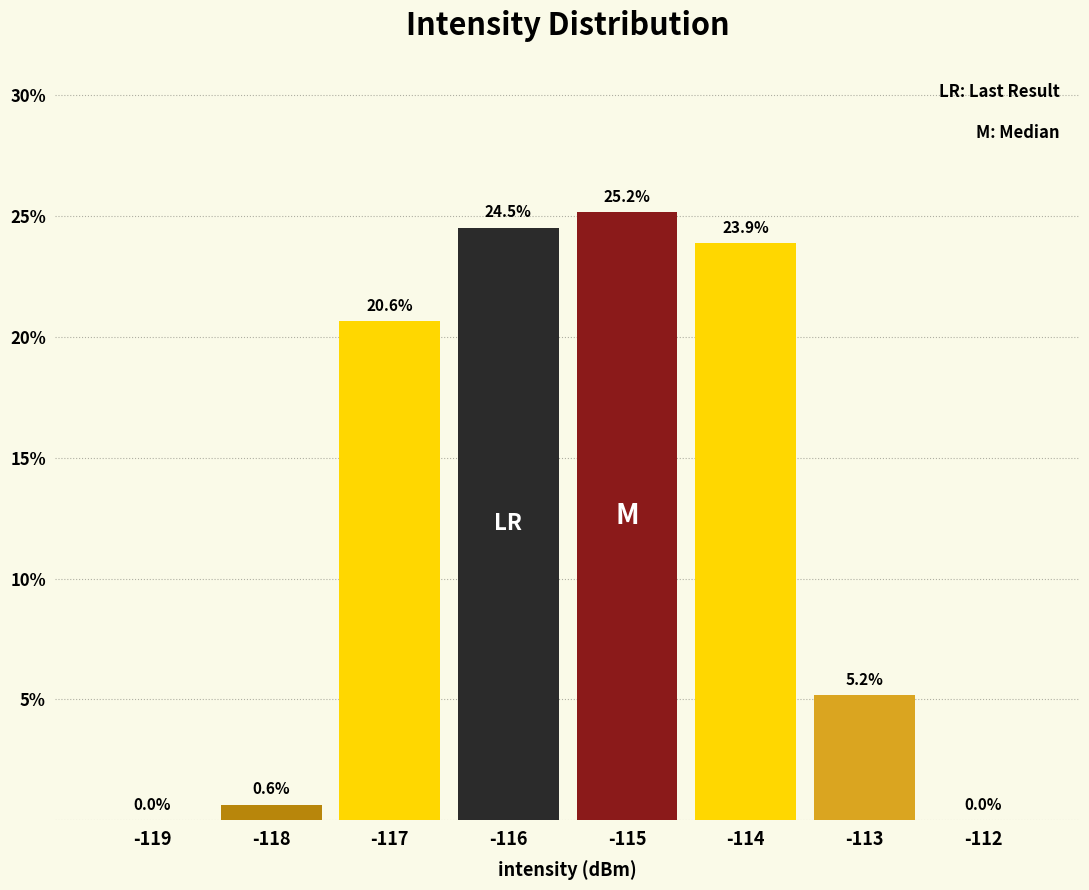

Reading left to right, what are all the values shown in this chart?

-119=0.0	-118=0.6	-117=20.6	-116=24.5	-115=25.2	-114=23.9	-113=5.2	-112=0.0